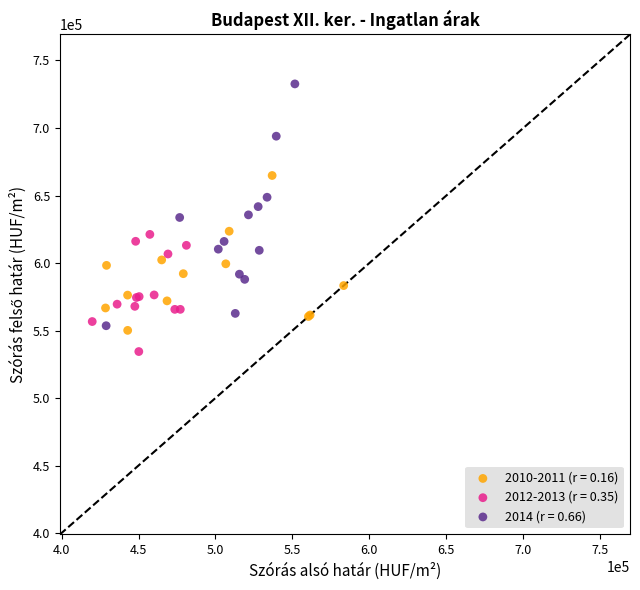

Which series contains the highest Y value?

2014 (r = 0.66)